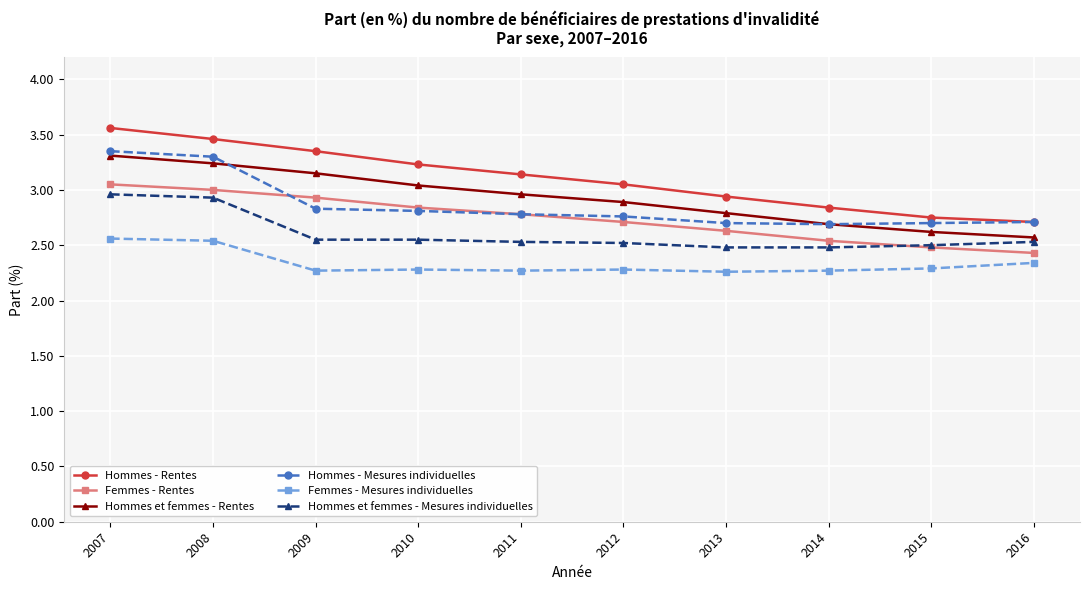

What is the total value across all series at 2008?

18.5